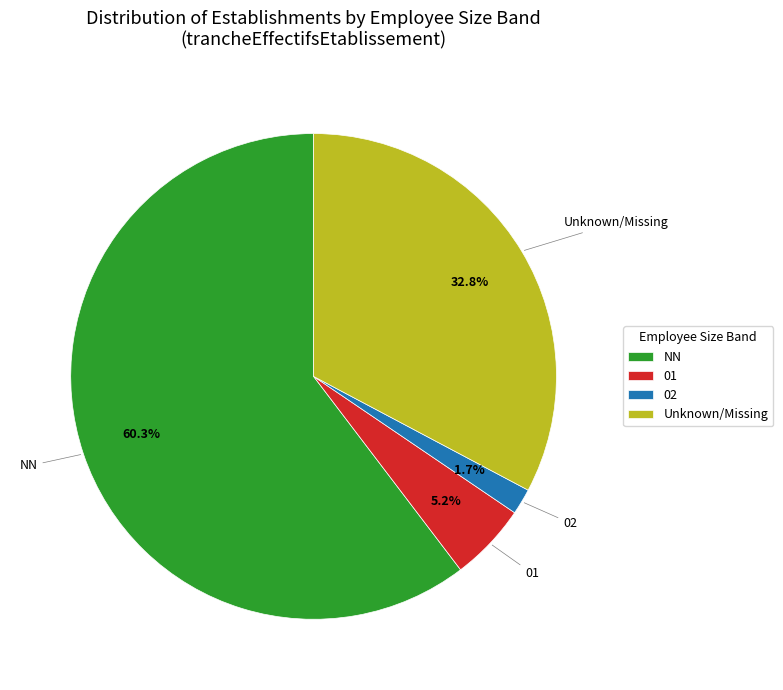

Which category has the biggest portion of the pie?

NN